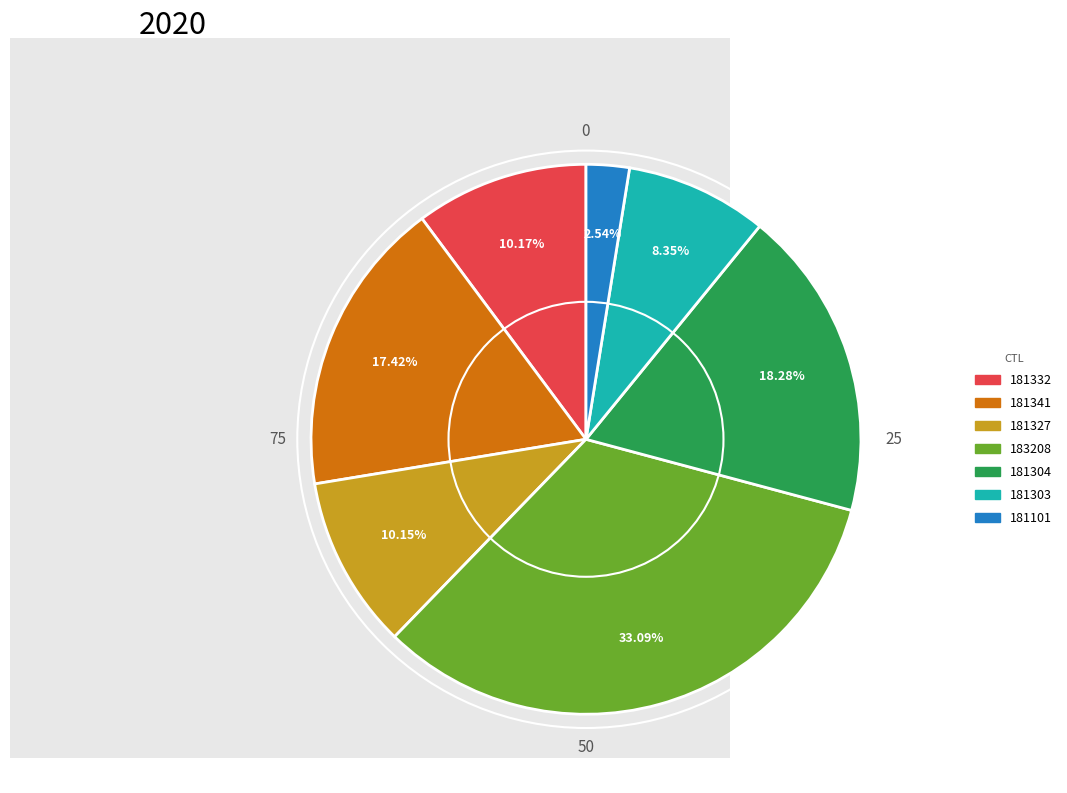

To the nearest percent, what is the difference between the 181304 and 181332 slice percentages?

8%